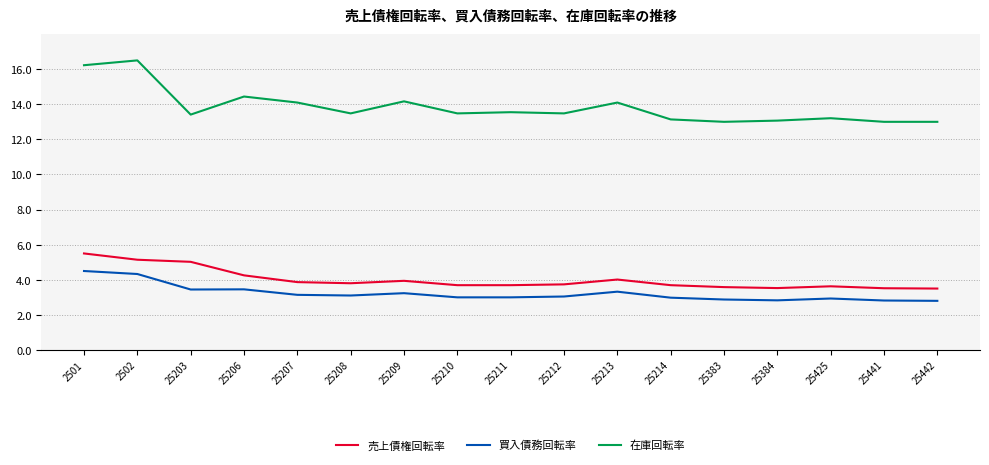

What is the total value across all series at 25441?

19.3